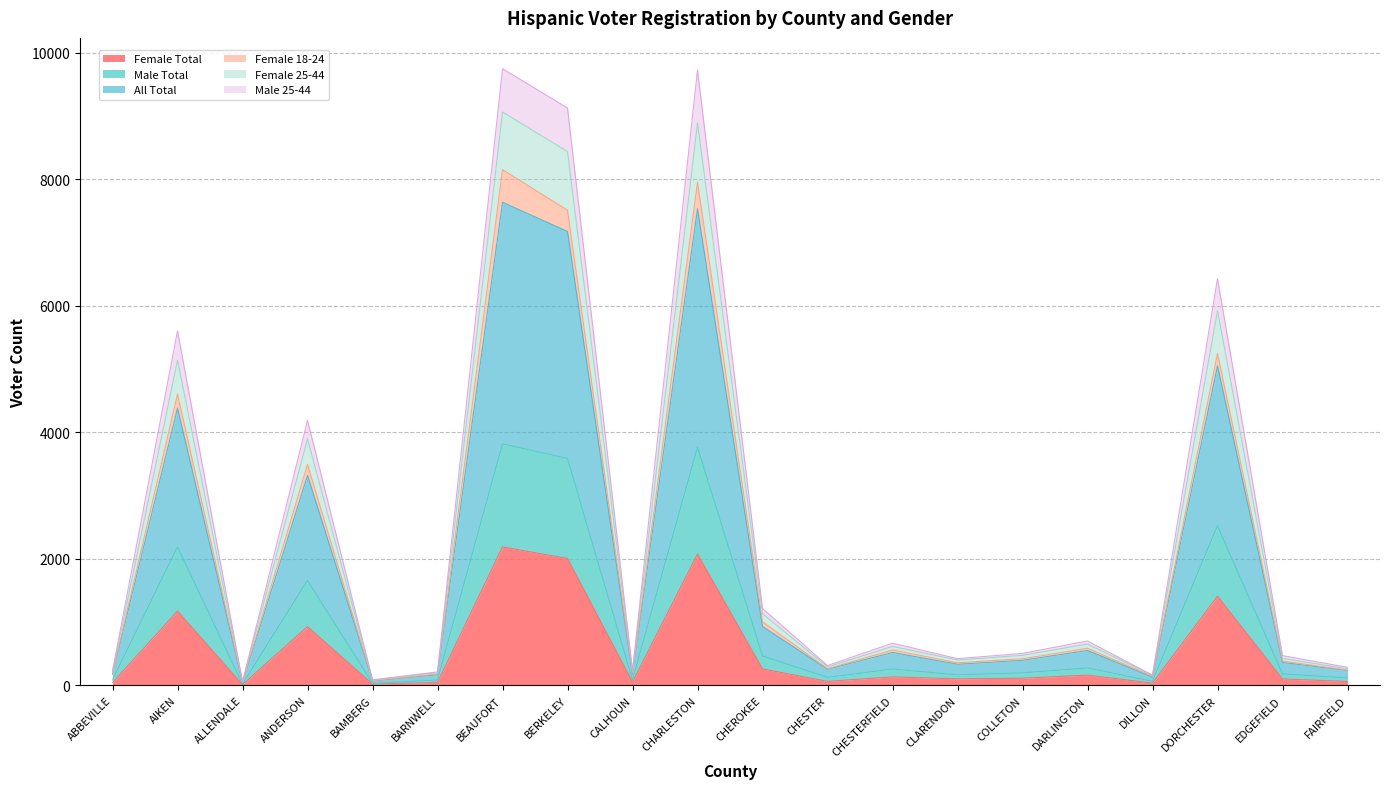

What is the highest value of the Female Total series?

2191